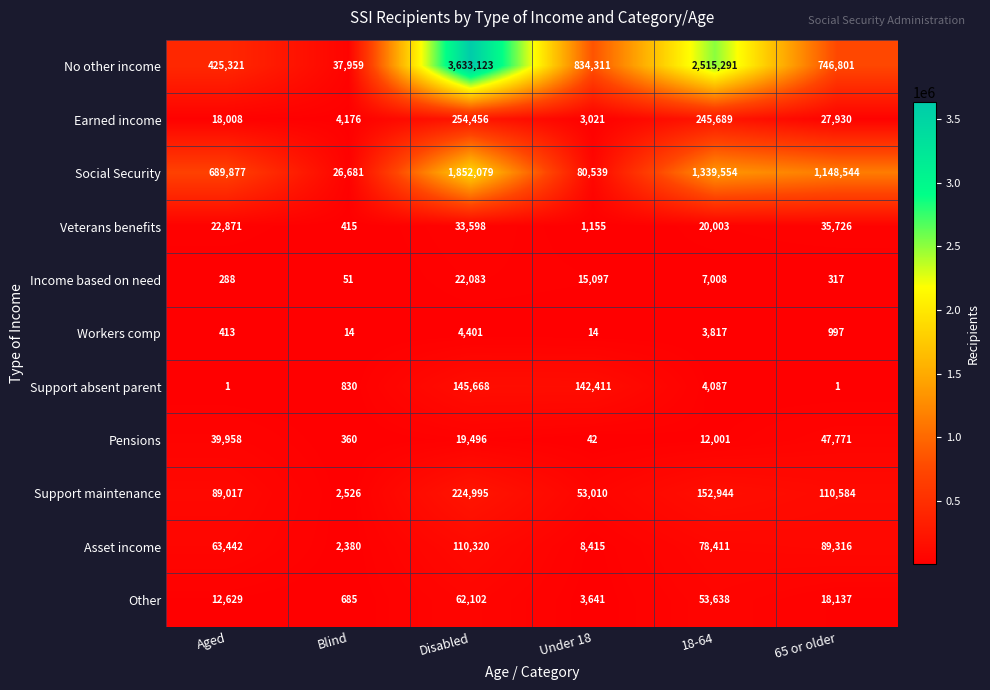

True or false: Pensions has a value of 42 at Under 18.

True